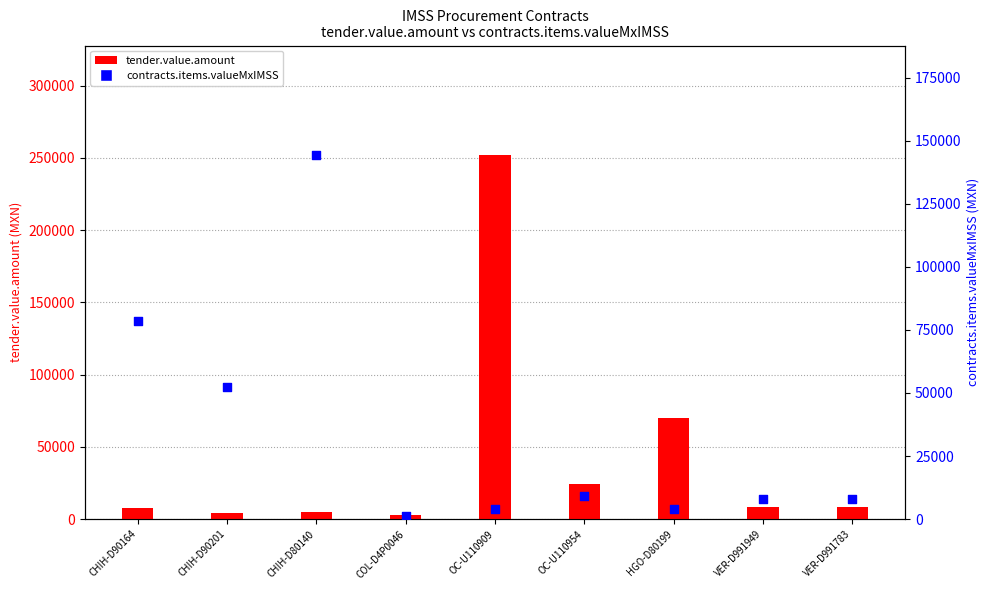

Which series contains the highest Y value?

tender.value.amount